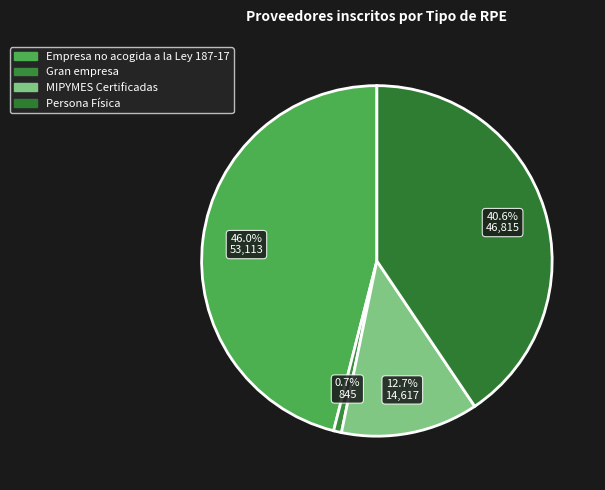

How many slices are in this pie chart?

4